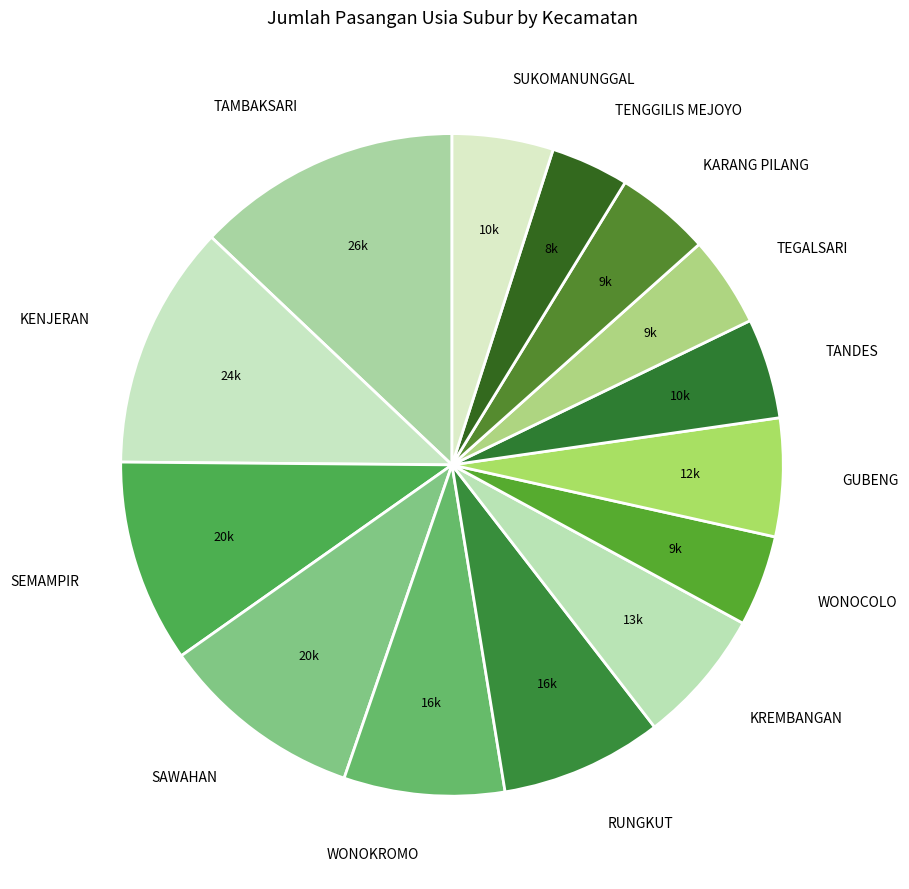

Count the number of slices in the pie.

14